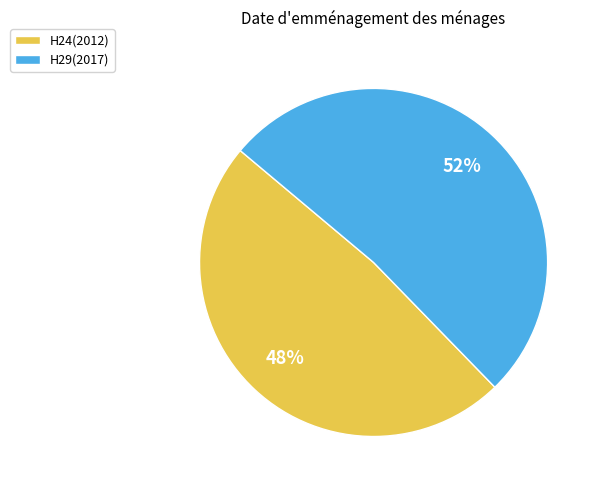

What is the smallest slice in the pie chart?

H24(2012)